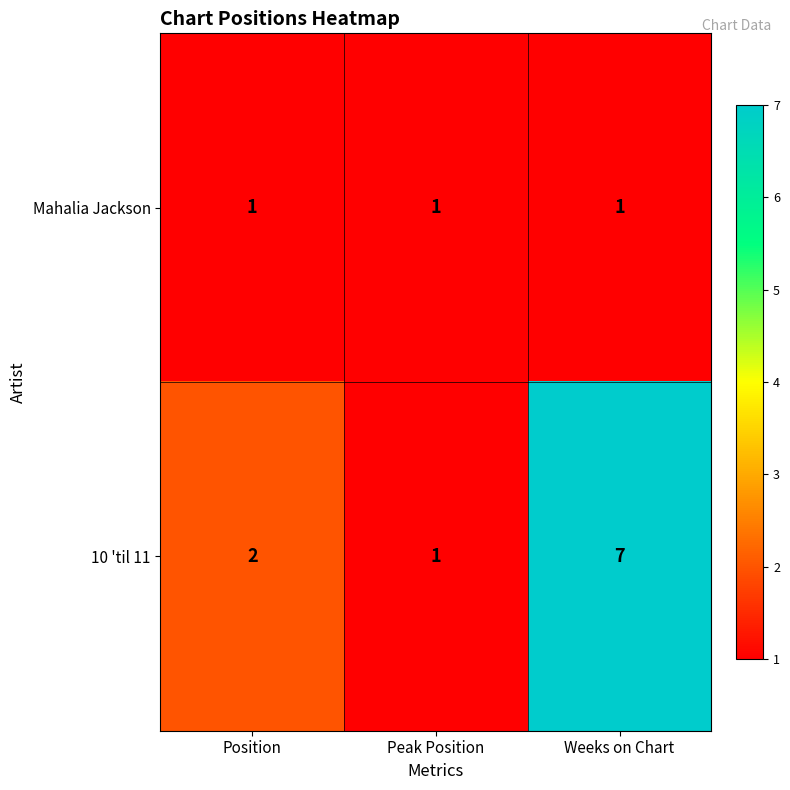

How many 10 'til 11 values are between 1 and 7?

3